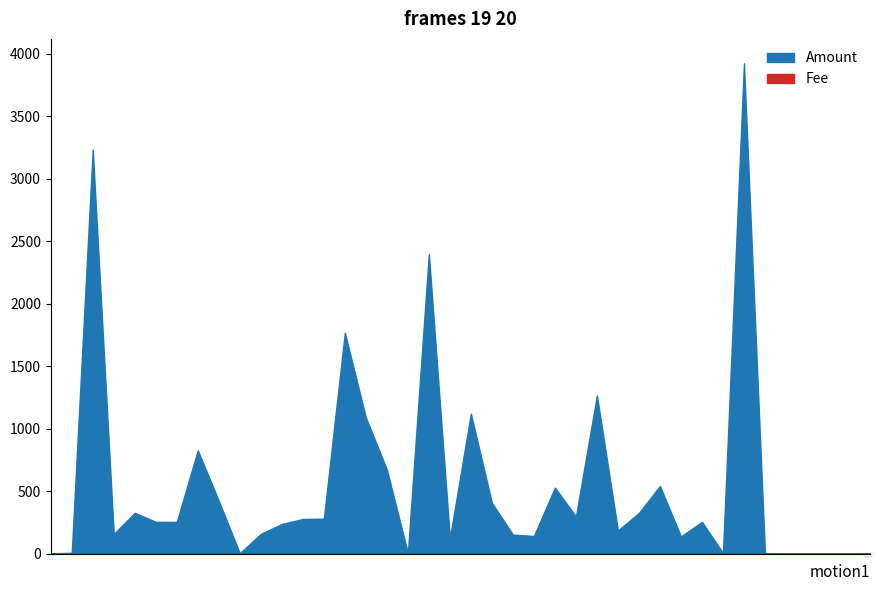

The Fee series shows 1.1 at 2014-09-30. True or false?

False